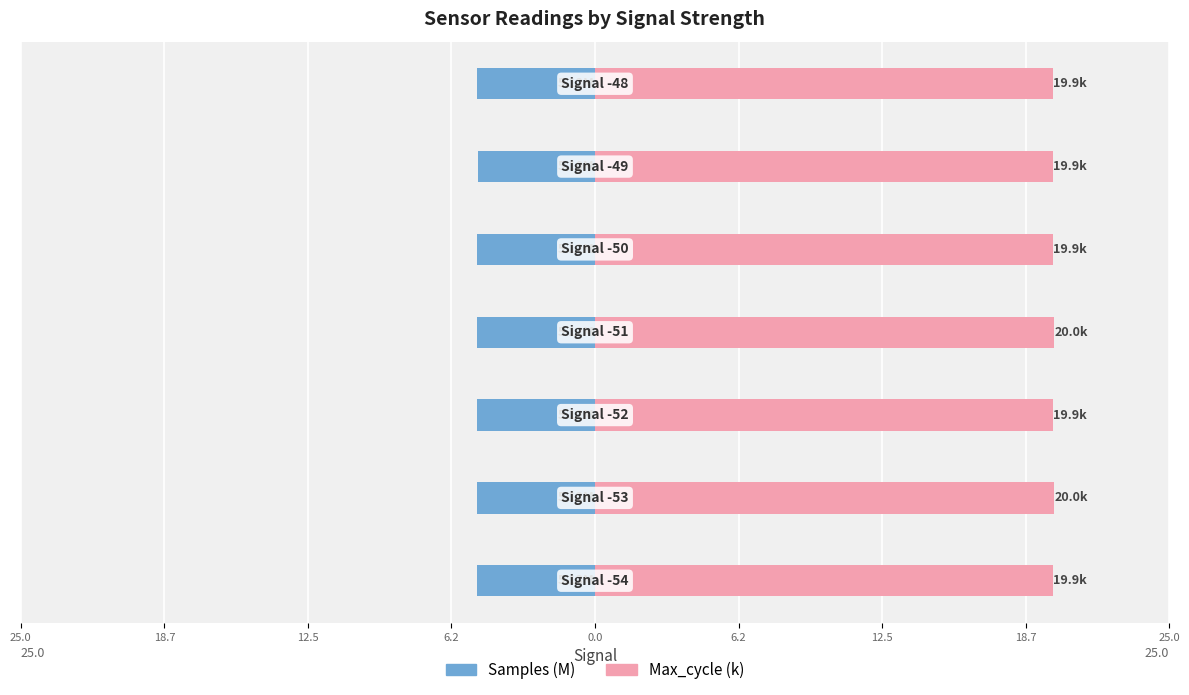

Between 6.2 and 25.0, which is larger?

6.2